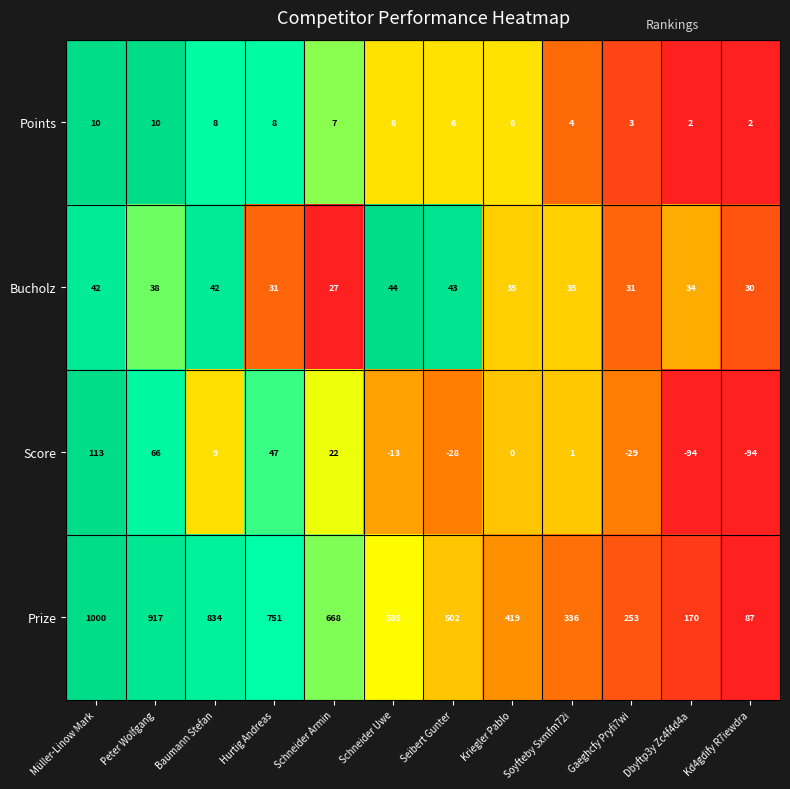

Where does the Bucholz series first go above 35?

Müller-Linow Mark